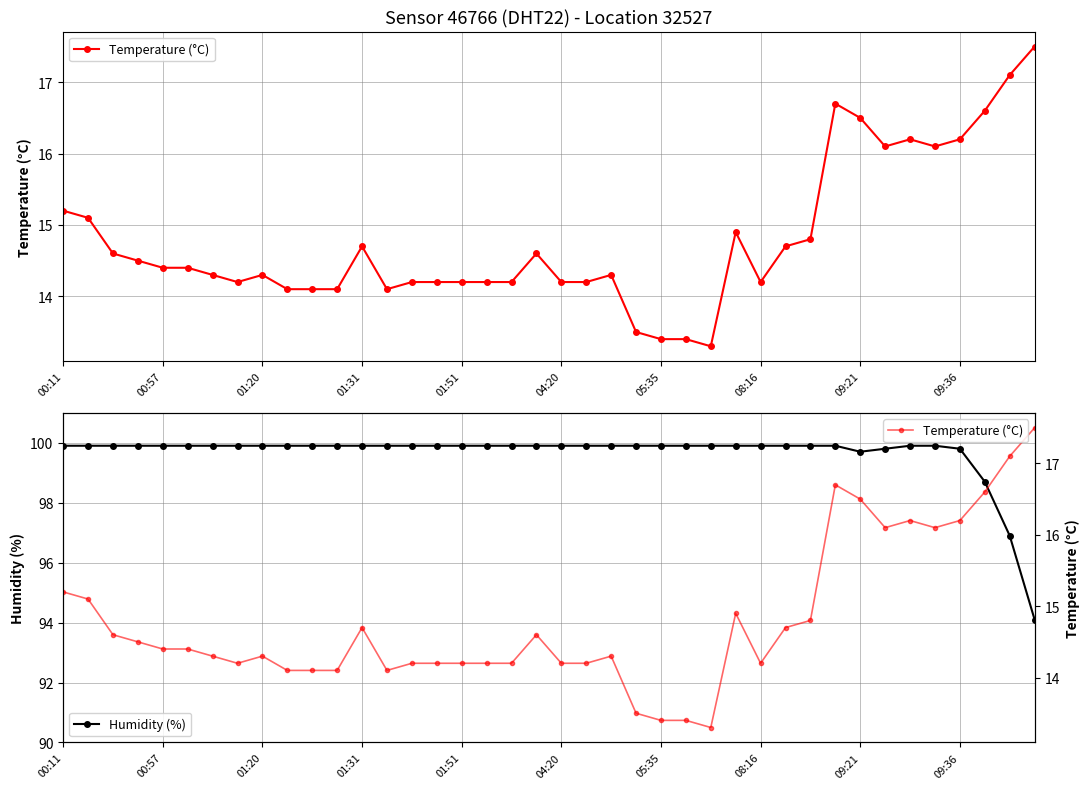

How many lines are shown in the chart?

2